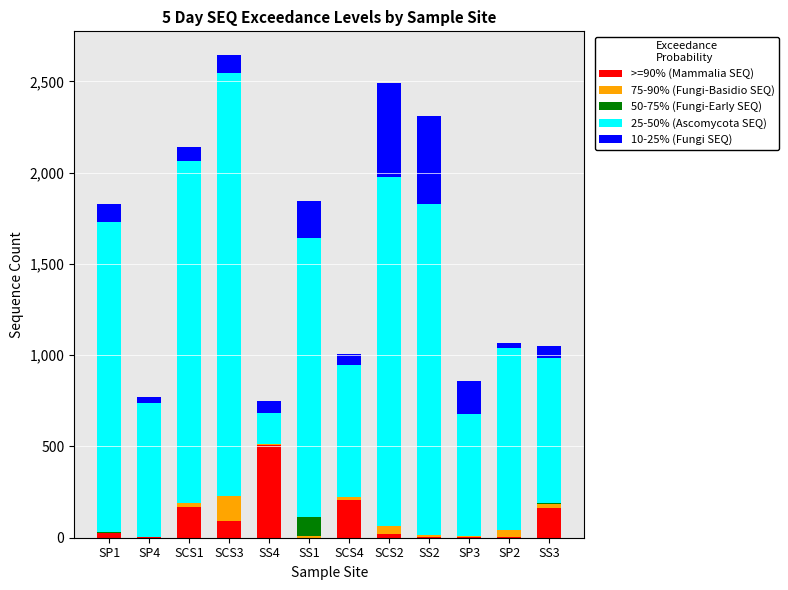

How many series are shown in this chart?

5